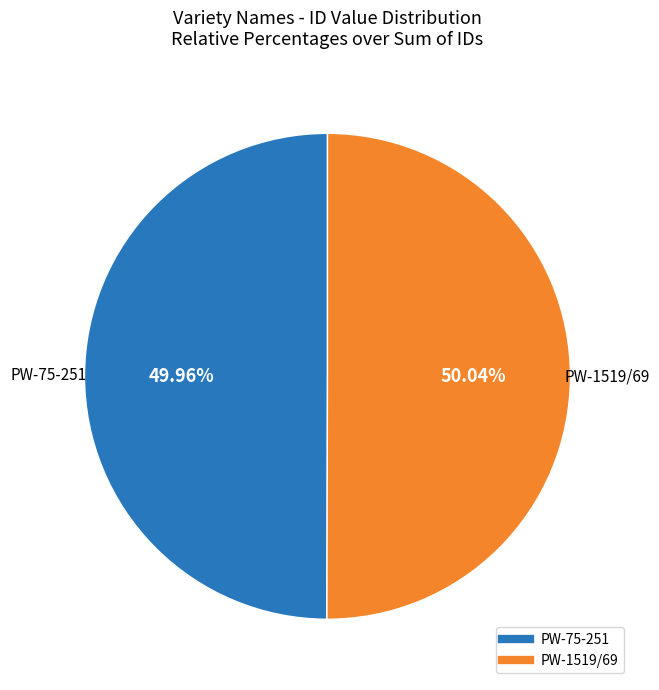

What portion of the pie excludes PW-1519/69?

50.0%